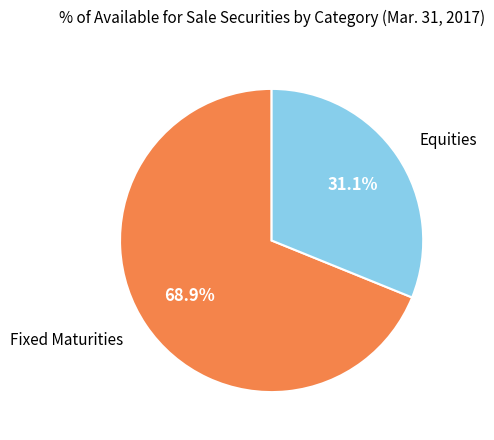

The Fixed Maturities slice represents 69% of the pie. True or false?

True